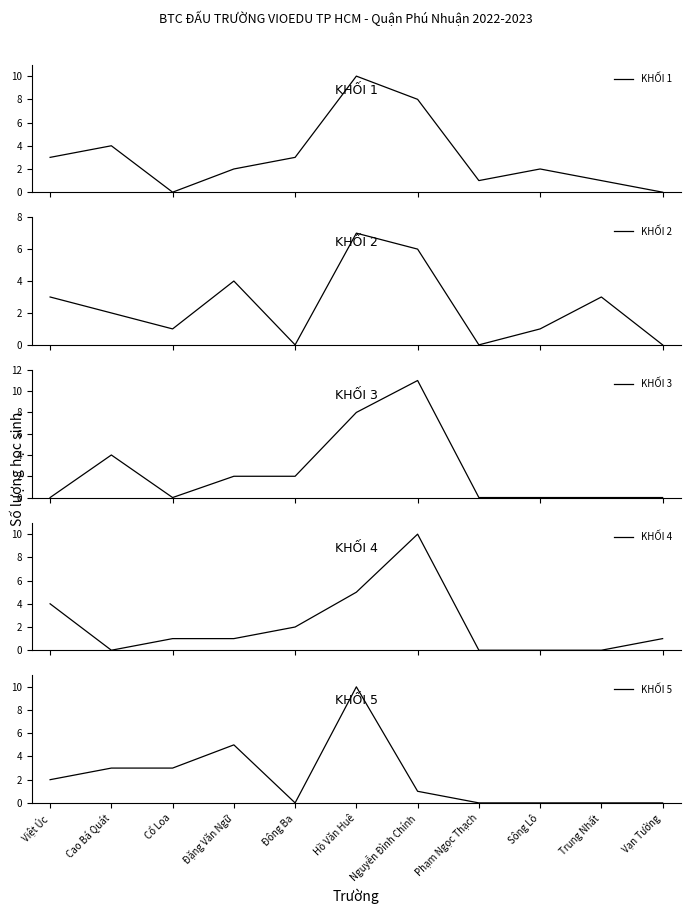

At which category does the chart reach its minimum across all series?

Cổ Loa